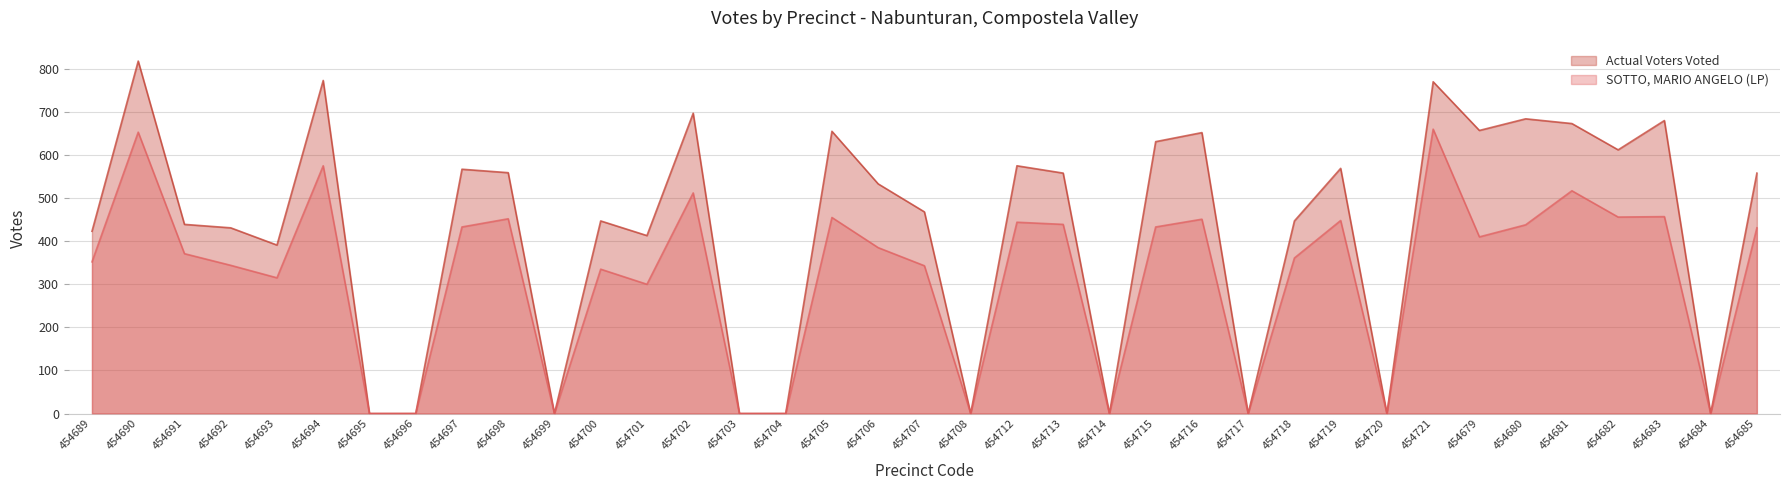

List the series in order of their peak value, lowest first.

SOTTO, MARIO ANGELO (LP), Actual Voters Voted